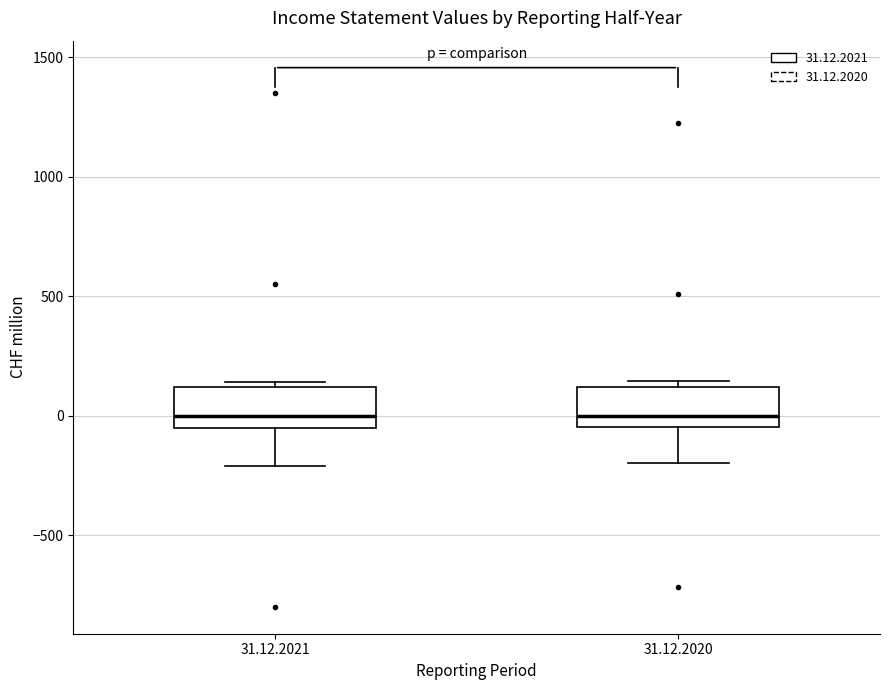

Where is the upper edge of the box for 31.12.2020 on the y-axis? The values are not printed on the chart, so give them approximately, as read against the axis.

100